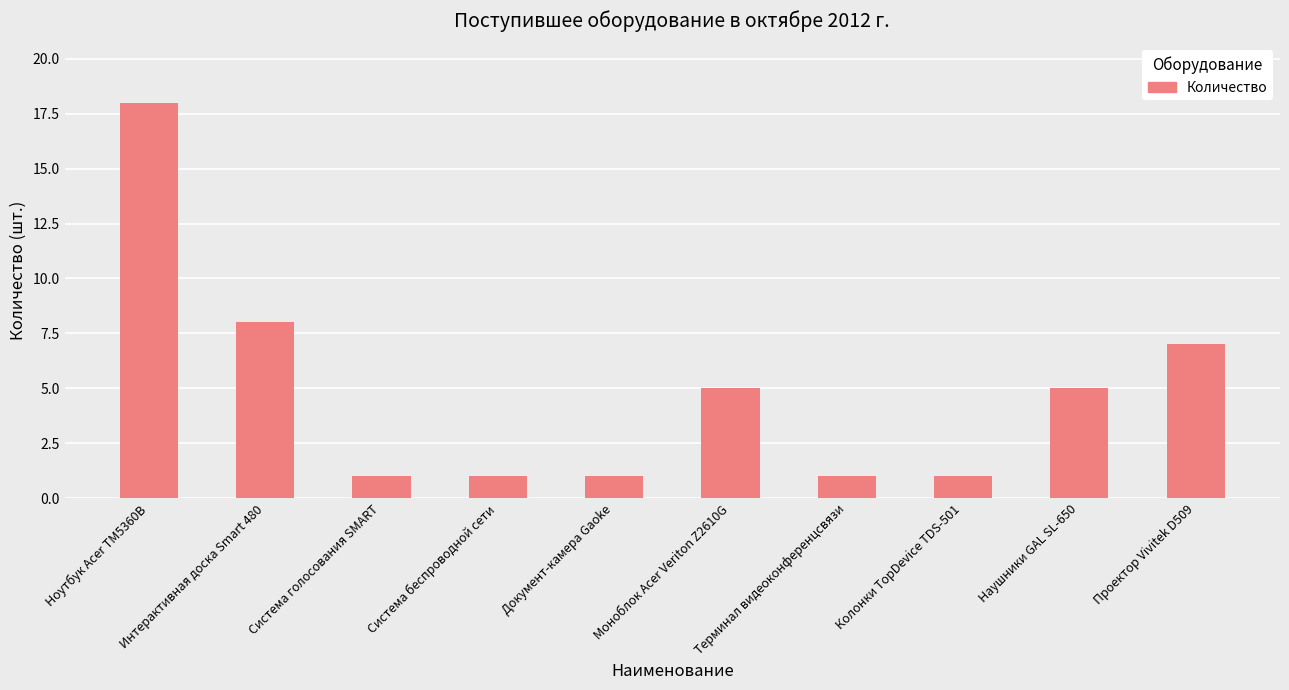

The chart shows a value of 14 at Интерактивная доска Smart 480. True or false?

False